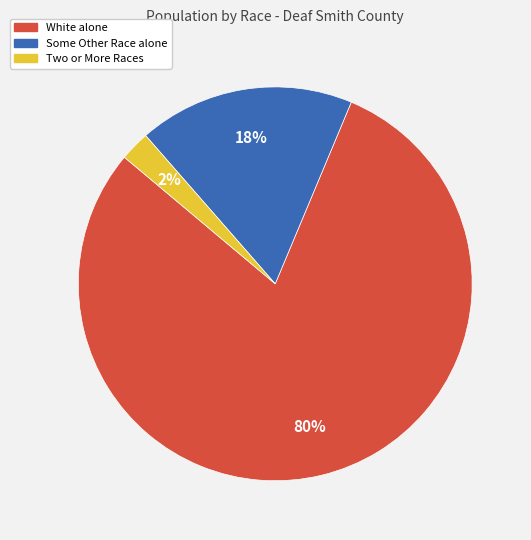

What percentage is the Some Other Race alone slice, to the nearest percent?

18%